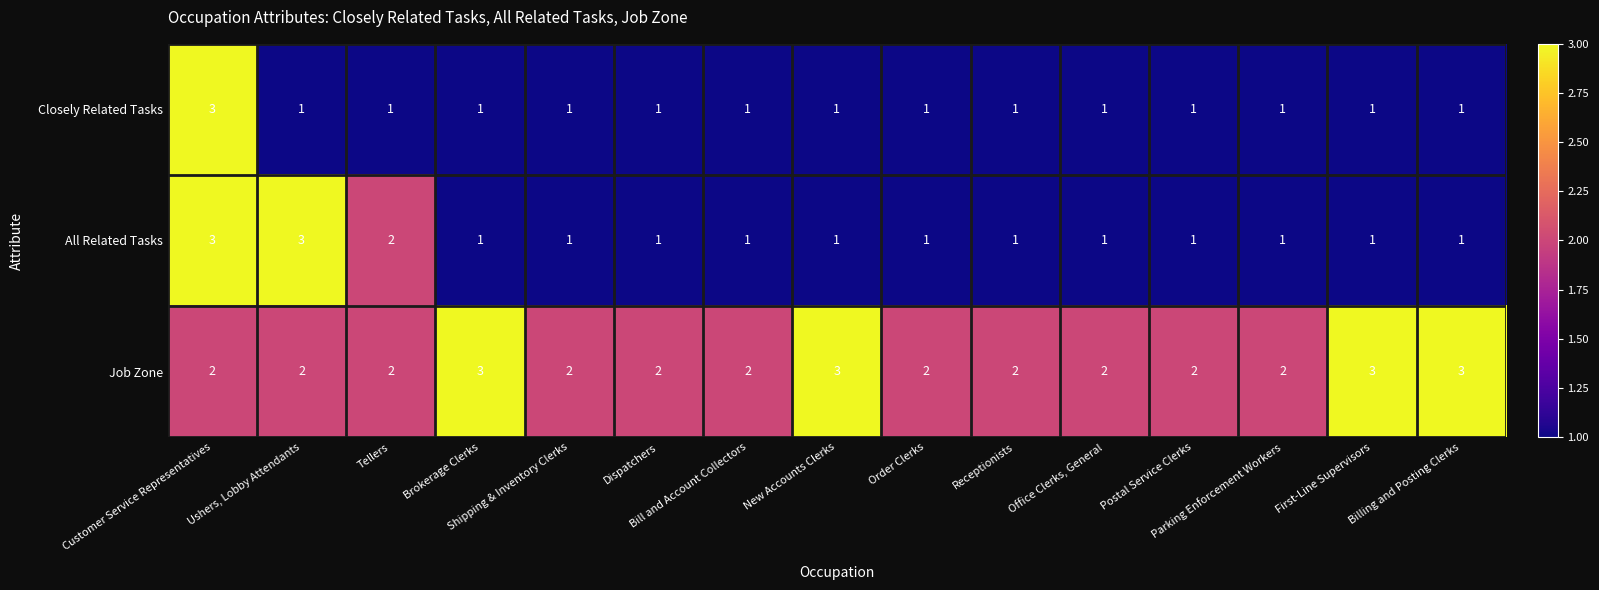

What is the maximum value for All Related Tasks?

3